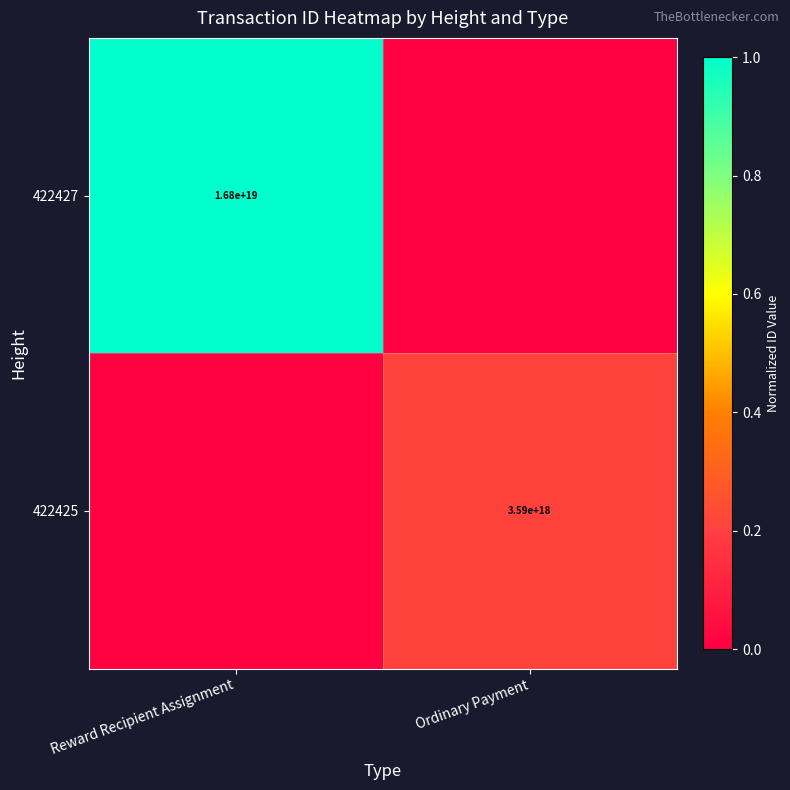

Is the value of 422425 at Ordinary Payment greater than the value of 422427 at Reward Recipient Assignment?

No